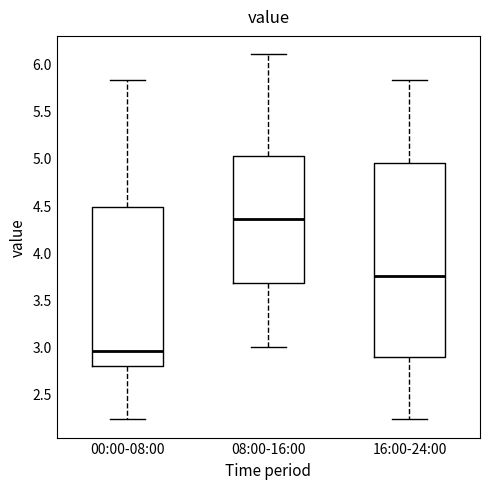

Reading left to right, transcribe this box plot: for each box, give where its median line is, the range the box spans, and where its two whiskers end, as read against the y-axis. The values are not printed on the chart, so give them approximately, as read against the axis.

00:00-08:00: median 2.95, box 2.80 to 4.50, whiskers 2.25 to 5.85
08:00-16:00: median 4.35, box 3.70 to 5.05, whiskers 3.00 to 6.10
16:00-24:00: median 3.75, box 2.90 to 4.95, whiskers 2.25 to 5.85